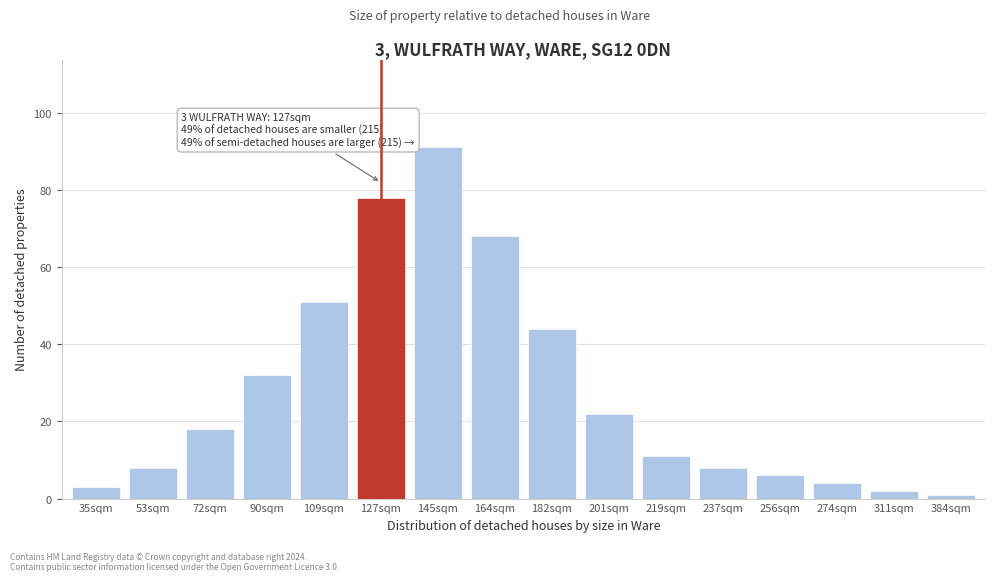

Reading left to right, transcribe all the data shown in this chart.

35sqm=3	53sqm=8	72sqm=18	90sqm=32	109sqm=51	127sqm=78	145sqm=91	164sqm=68	182sqm=44	201sqm=22	219sqm=11	237sqm=8	256sqm=6	274sqm=4	311sqm=2	384sqm=1